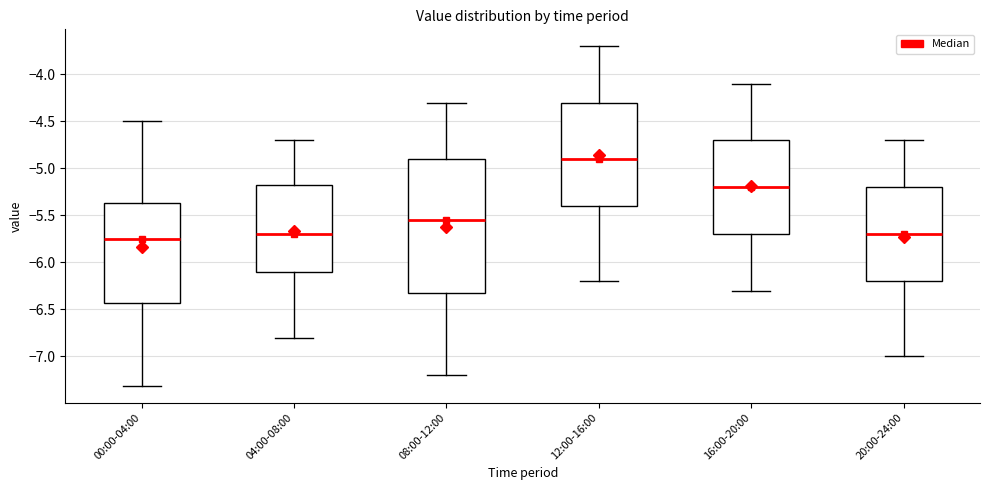

Reading left to right, transcribe this box plot: for each box, give where its median line is, the range the box spans, and where its two whiskers end, as read against the y-axis. The values are not printed on the chart, so give them approximately, as read against the axis.

00:00-04:00: median -5.75, box -6.45 to -5.35, whiskers -7.30 to -4.50
04:00-08:00: median -5.70, box -6.10 to -5.15, whiskers -6.80 to -4.70
08:00-12:00: median -5.55, box -6.30 to -4.90, whiskers -7.20 to -4.30
12:00-16:00: median -4.90, box -5.40 to -4.30, whiskers -6.20 to -3.70
16:00-20:00: median -5.20, box -5.70 to -4.70, whiskers -6.30 to -4.10
20:00-24:00: median -5.70, box -6.20 to -5.20, whiskers -7.00 to -4.70